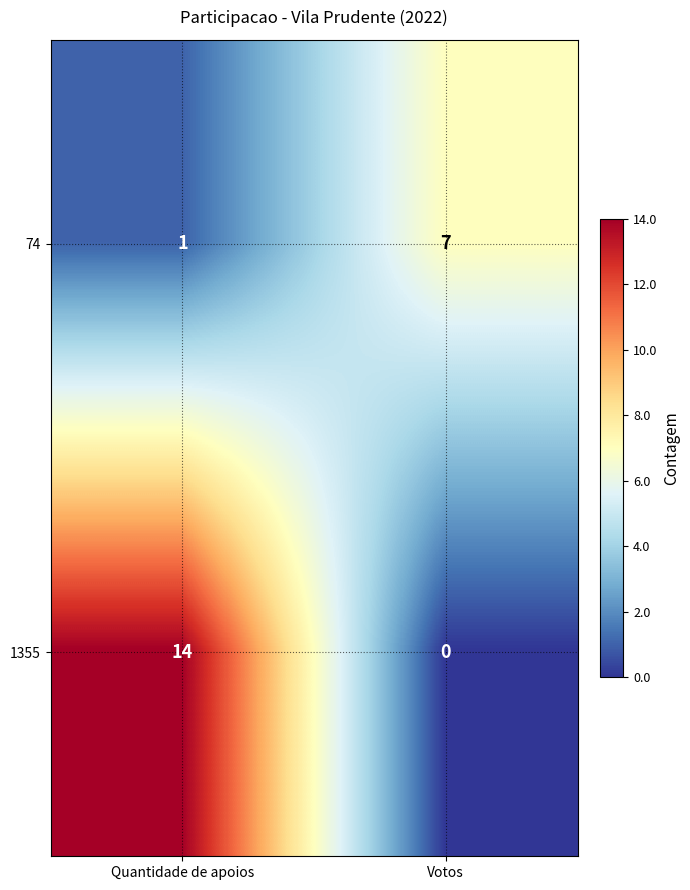

At which label is 74 closest to 4?

Quantidade de apoios